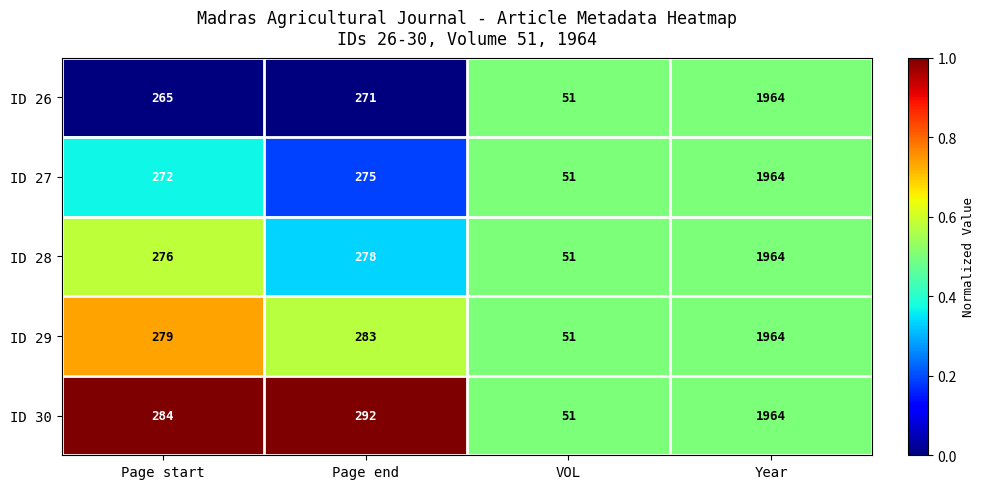

What is the difference between the ID 28 values at Page start and Year?

1688